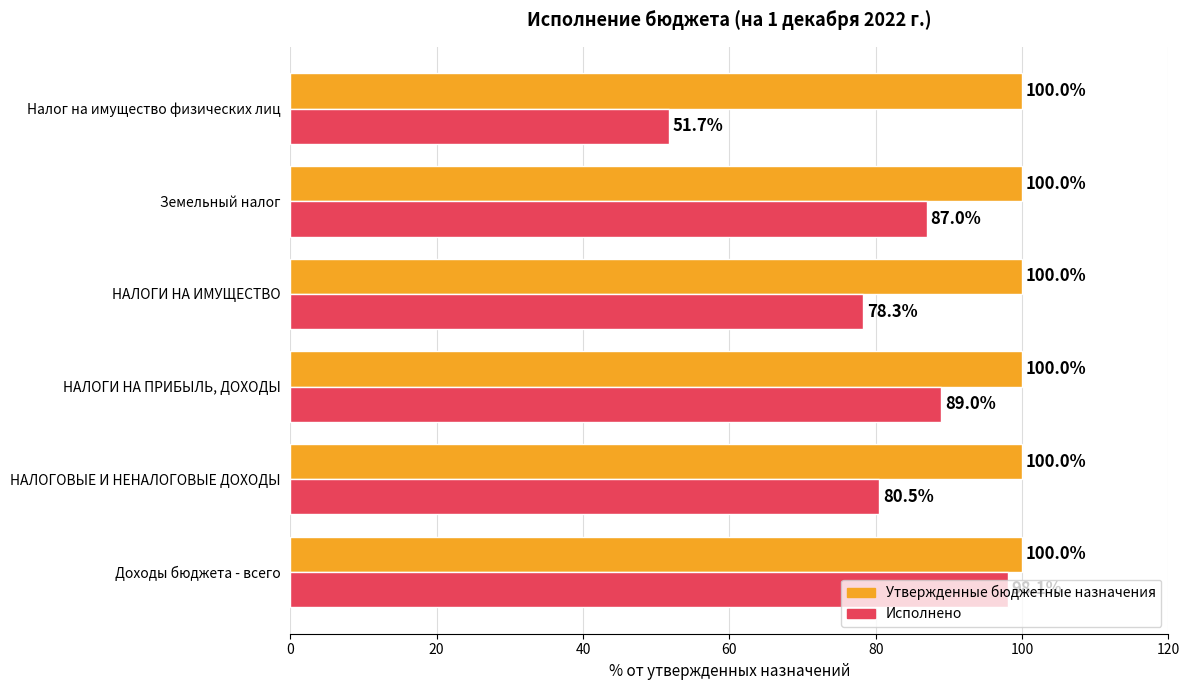

How many categories are shown in the chart?

6